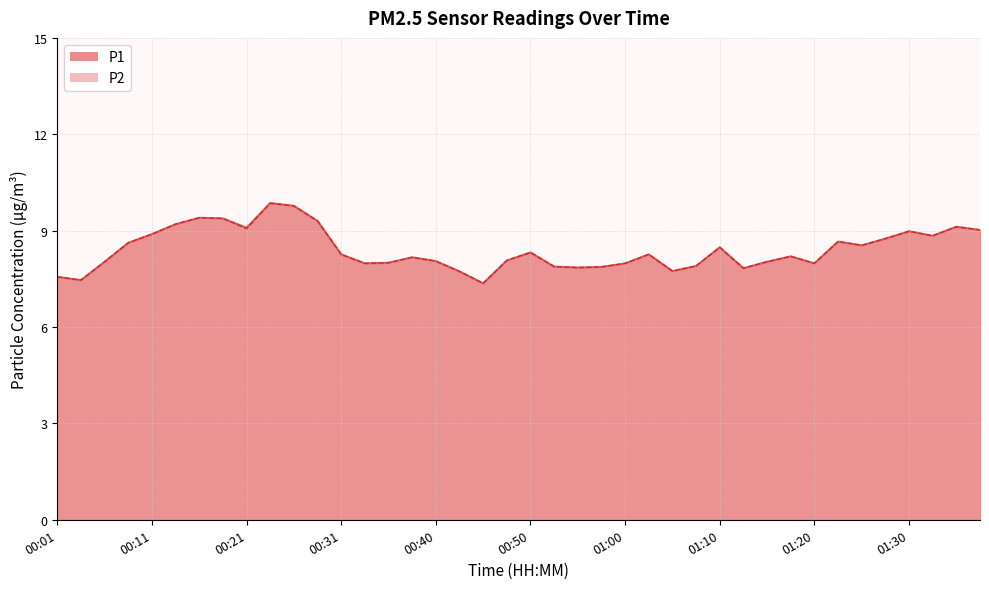

Which series has the largest total across all categories?

P1